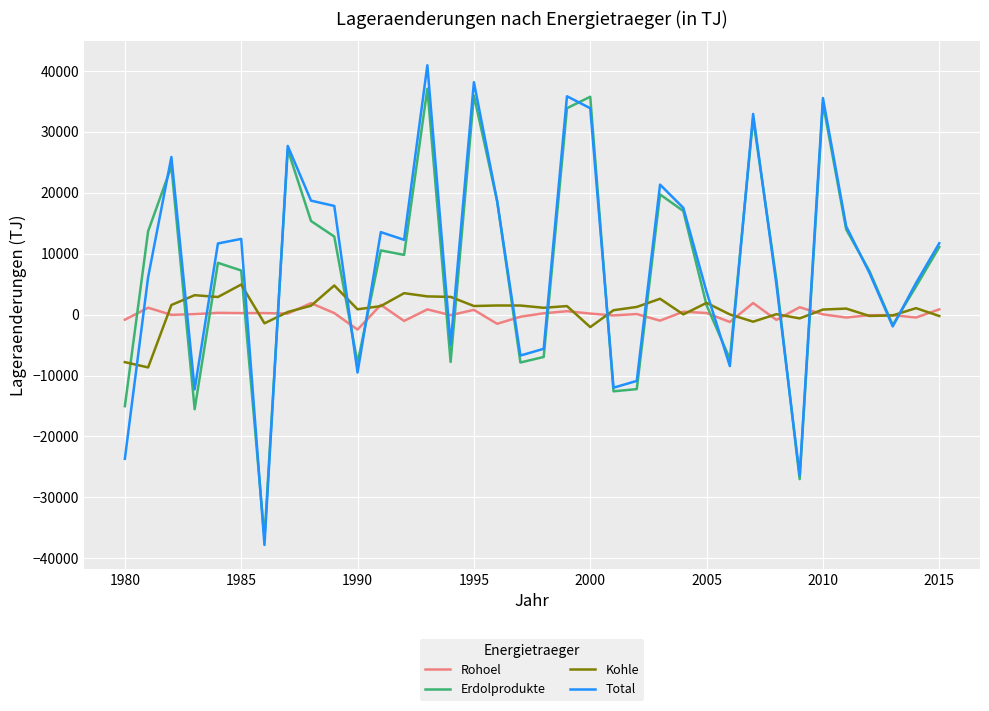

How many values in Erdolprodukte are below zero?

12